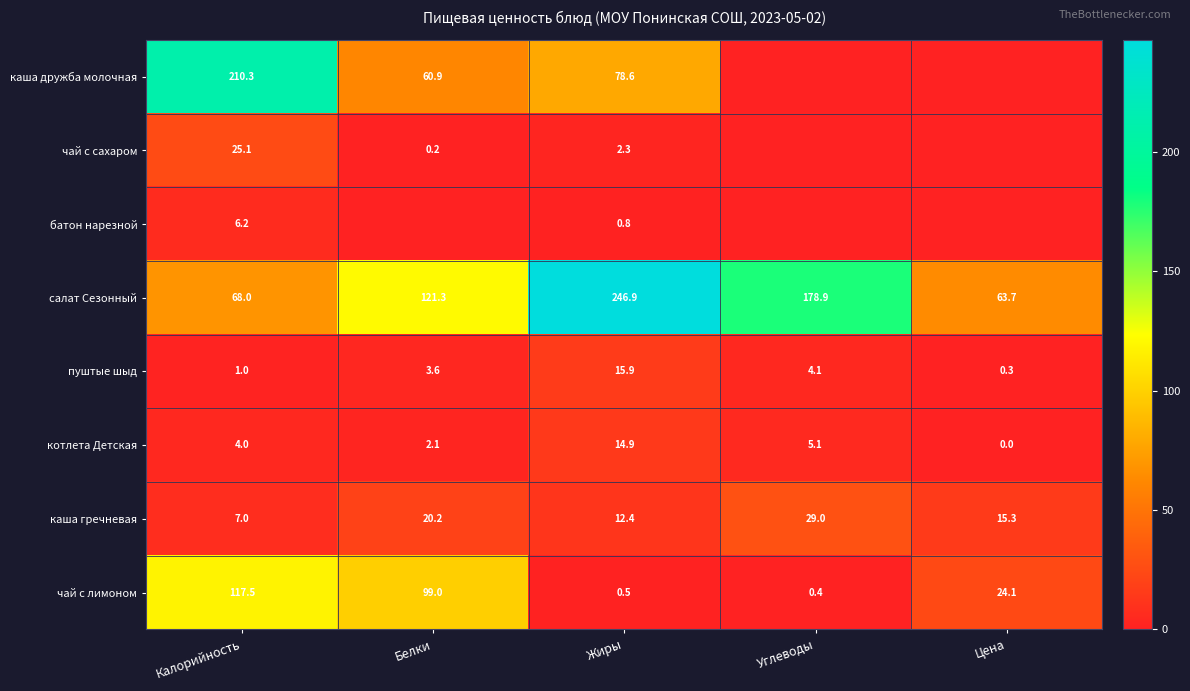

What value does the каша гречневая series have at Углеводы?

29.0